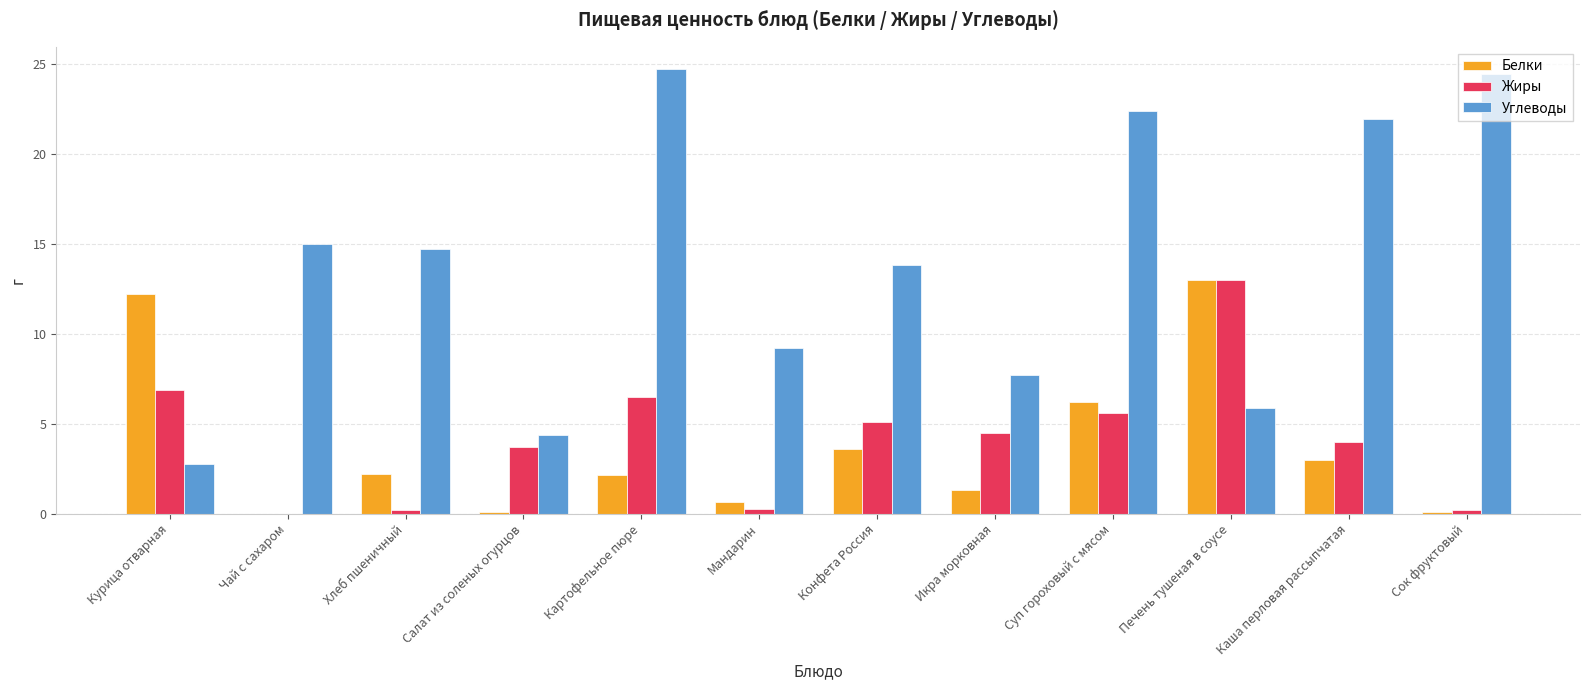

What is the sum of all Углеводы values?

166.8